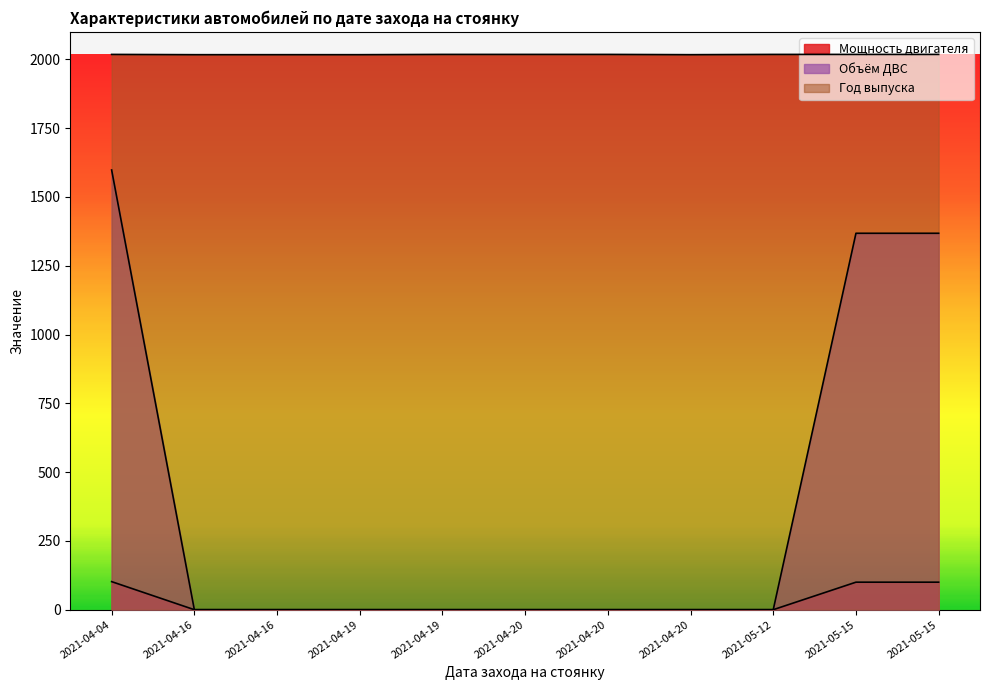

What value does the Объём ДВС series have at 2021-05-15, to the nearest 100?

1400